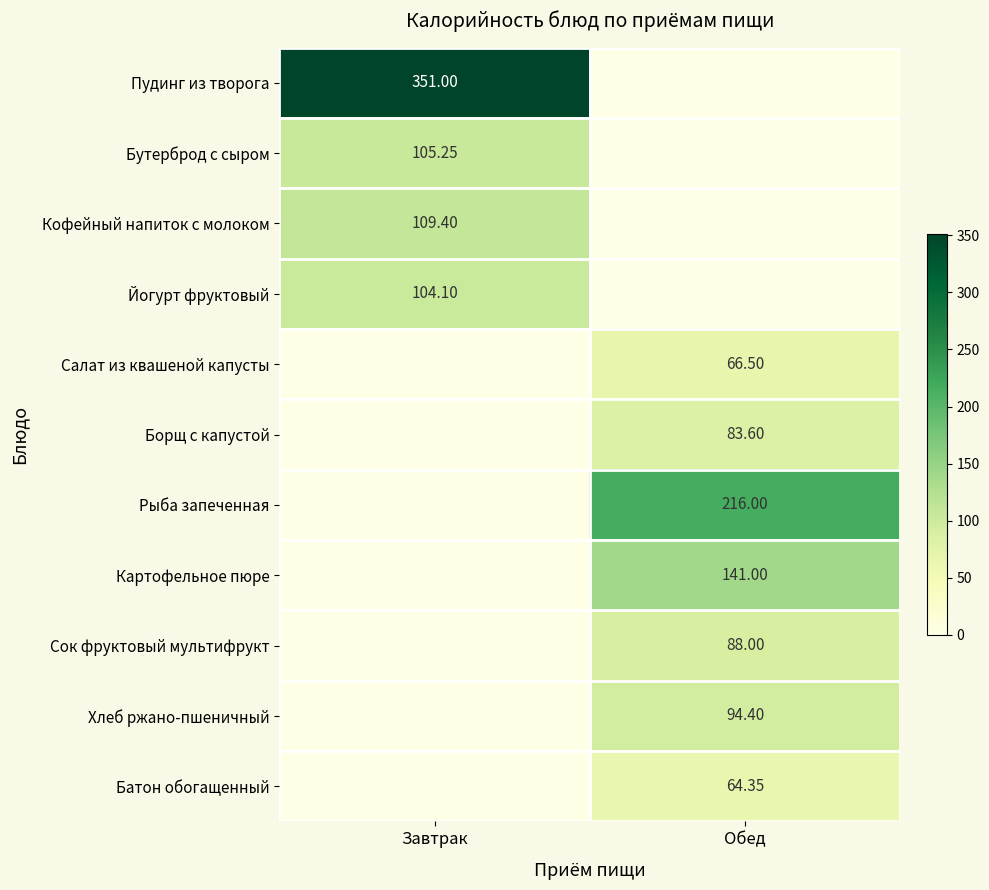

How many data points does each series have?

2